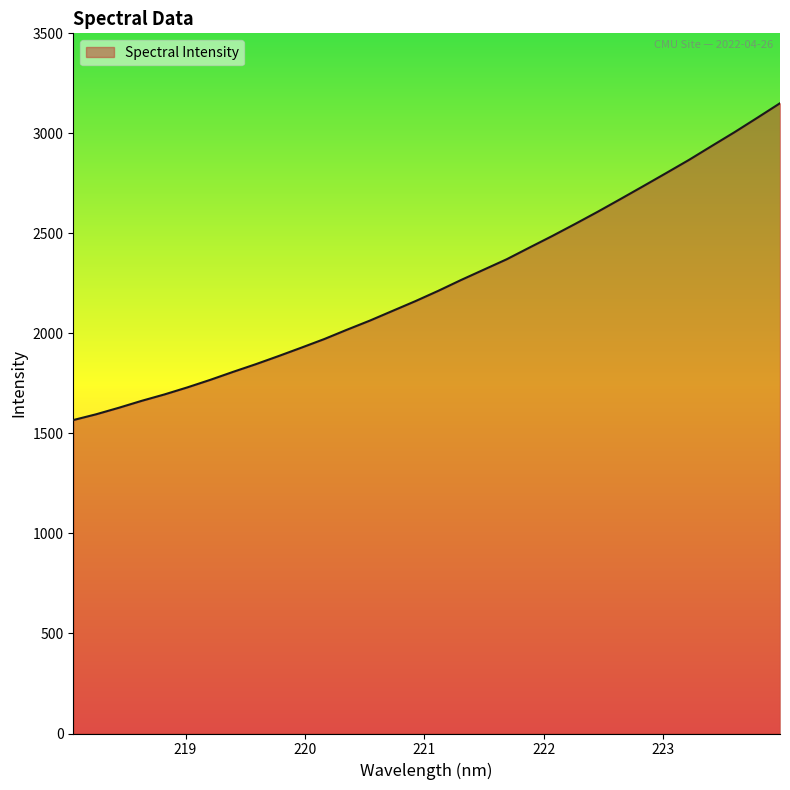

What is the maximum value shown in the chart?

3150.6